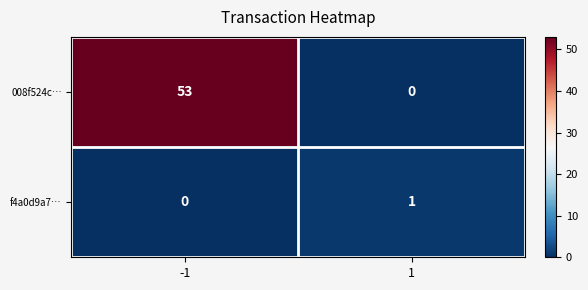

True or false: f4a0d9a7… has a value of 1 at 1.

True